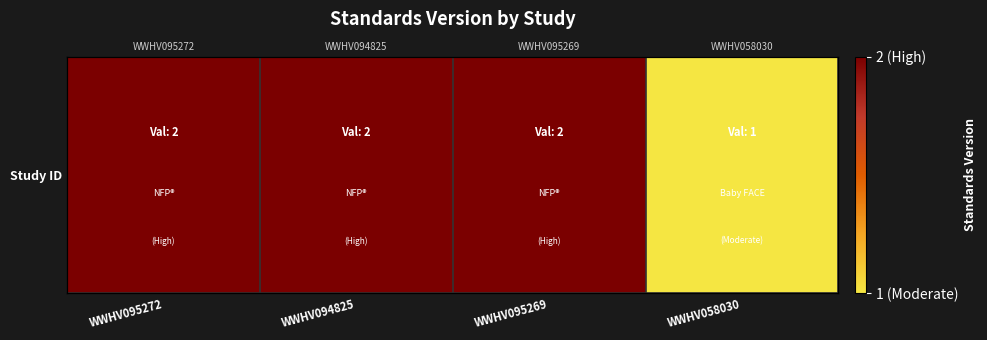

Which label corresponds to the largest value in the chart?

WWHV095272